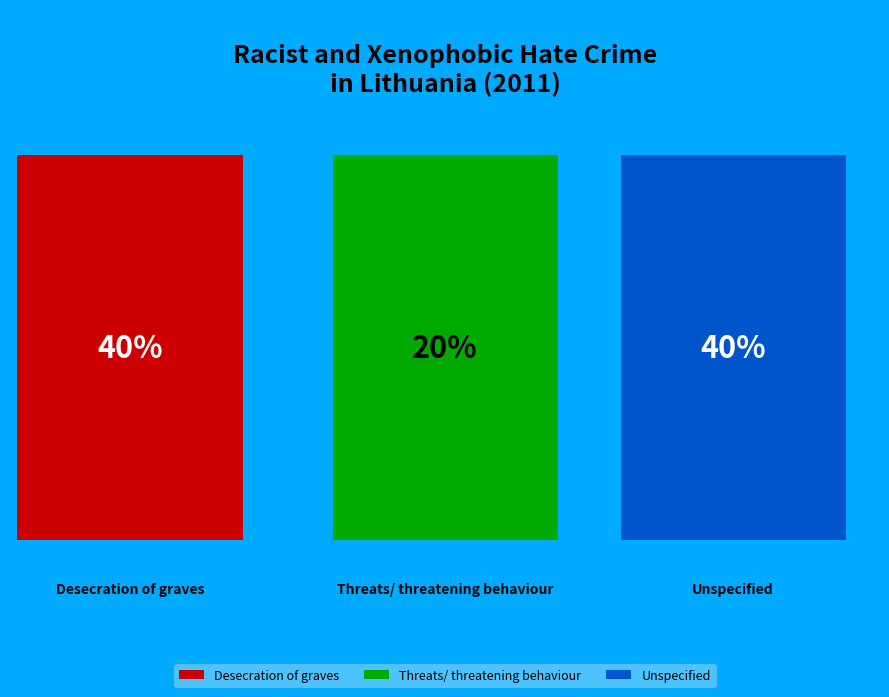

Which slice is the largest?

Desecration of graves